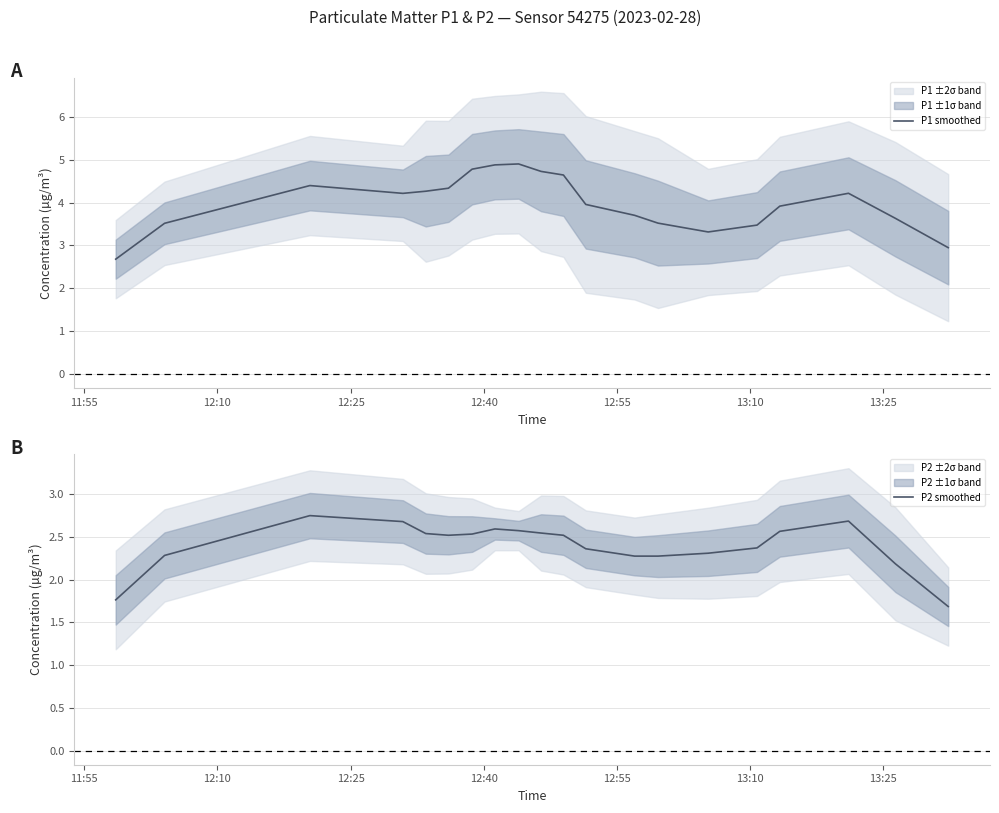

Reading right to left, extract all data points from this chart.

P1 smoothed: 2.9	3.6	4.2	3.9	3.5	3.3	3.5	3.7	4.0	4.6	4.7	4.9	4.9	4.8	4.3	4.3	4.2	4.4	3.5	2.7
P2 smoothed: 1.7	2.2	2.7	2.6	2.4	2.3	2.3	2.3	2.4	2.5	2.5	2.6	2.6	2.5	2.5	2.5	2.7	2.8	2.3	1.8